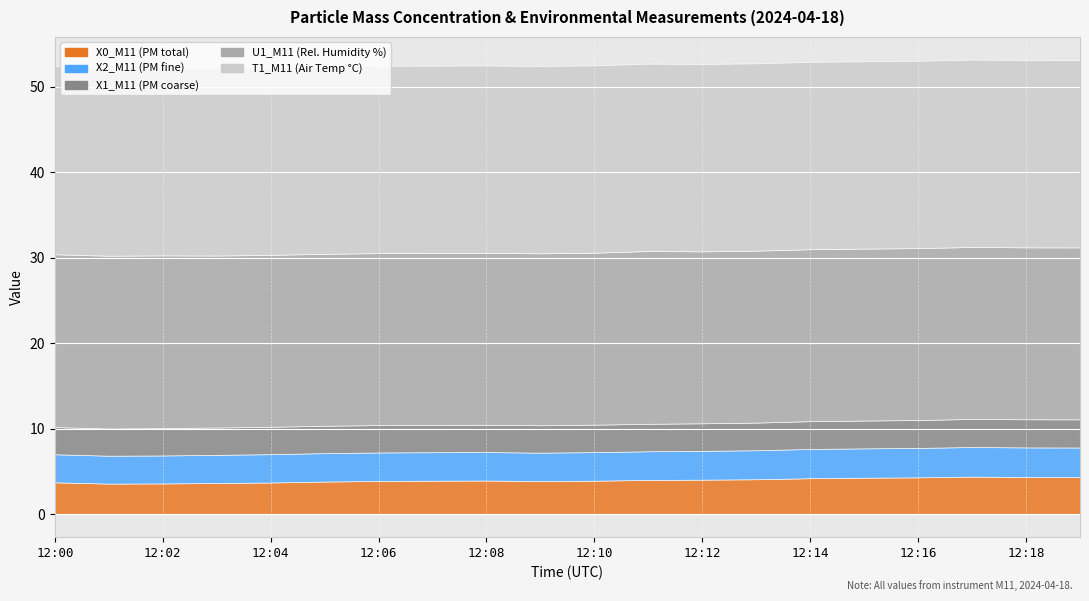

At how many categories does at least one series exceed 17?

20